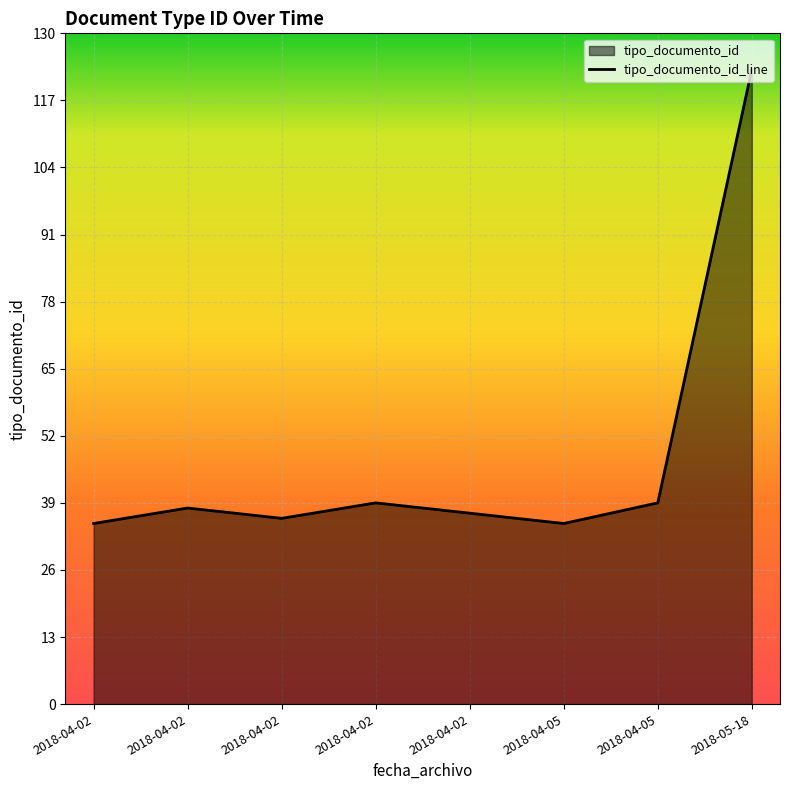

Reading left to right, what are all the values shown in this chart?

35	38	36	39	37	35	39	123